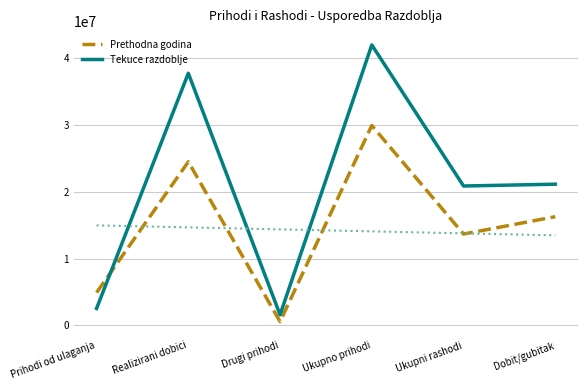

How many interior local peaks does the Tekuce razdoblje series have?

2